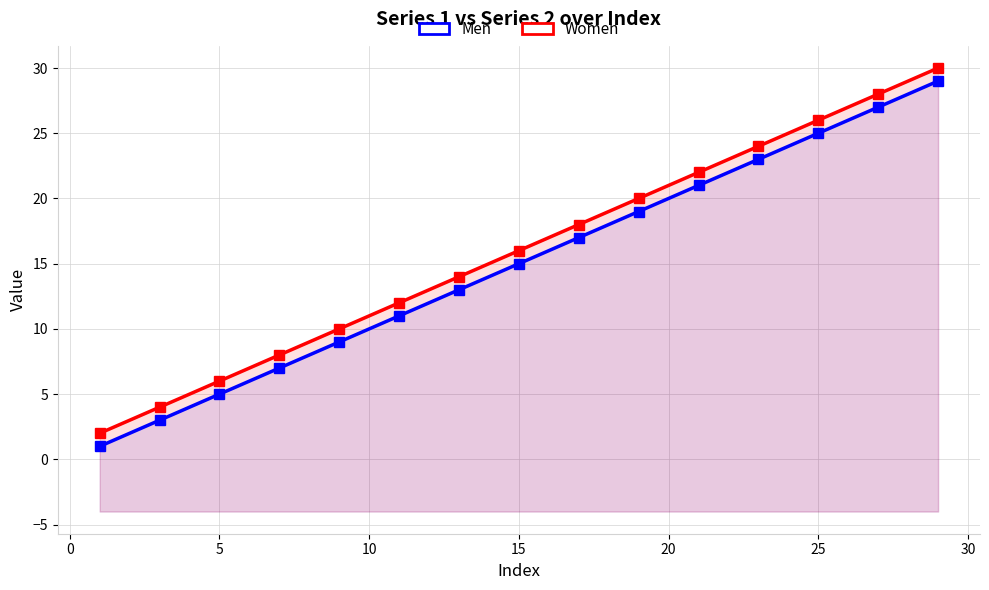

Reading left to right, transcribe all the data shown in this chart.

Men: 1	3	5	7	9	11	13	15	17	19	21	23	25	27	29
Women: 2	4	6	8	10	12	14	16	18	20	22	24	26	28	30